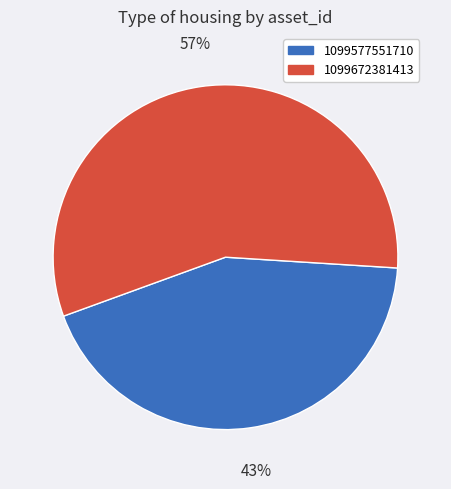

To the nearest percent, what is the combined percentage of 1099672381413 and 1099577551710?

100%